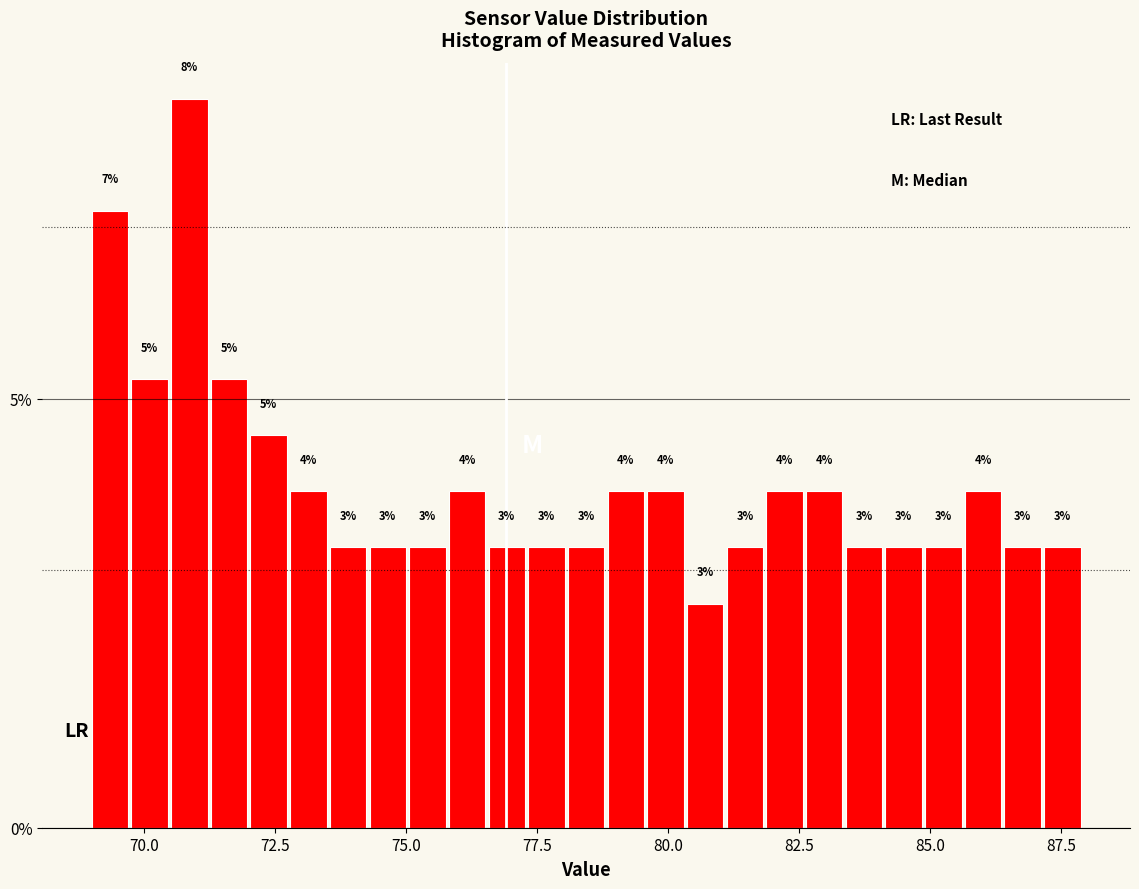

Read against the x-axis, roughly where is the centre of the tallest bar?

71.0